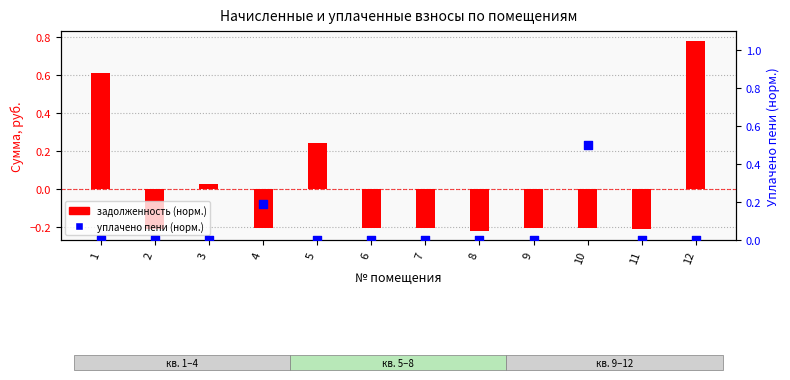

At which category is the sum across all series the highest?

12